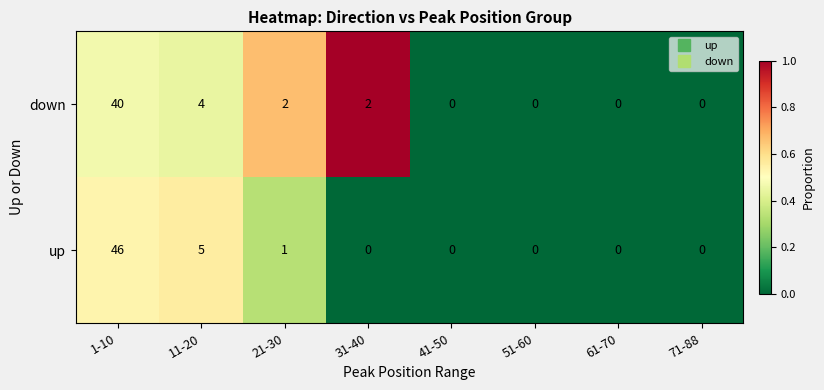

Which series has the largest range (max minus min)?

up